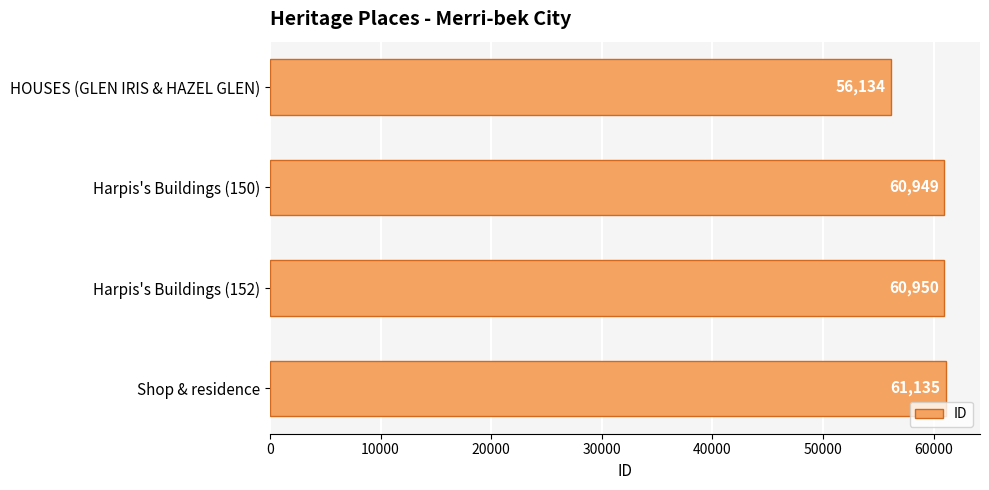

What is the value of the 3rd bar from the top?

60950